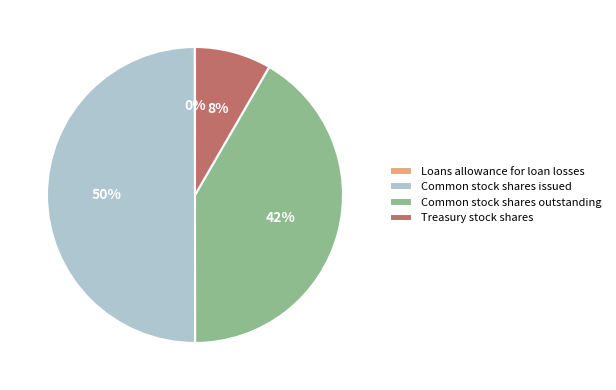

Does Common stock shares outstanding represent more than half of the total?

No